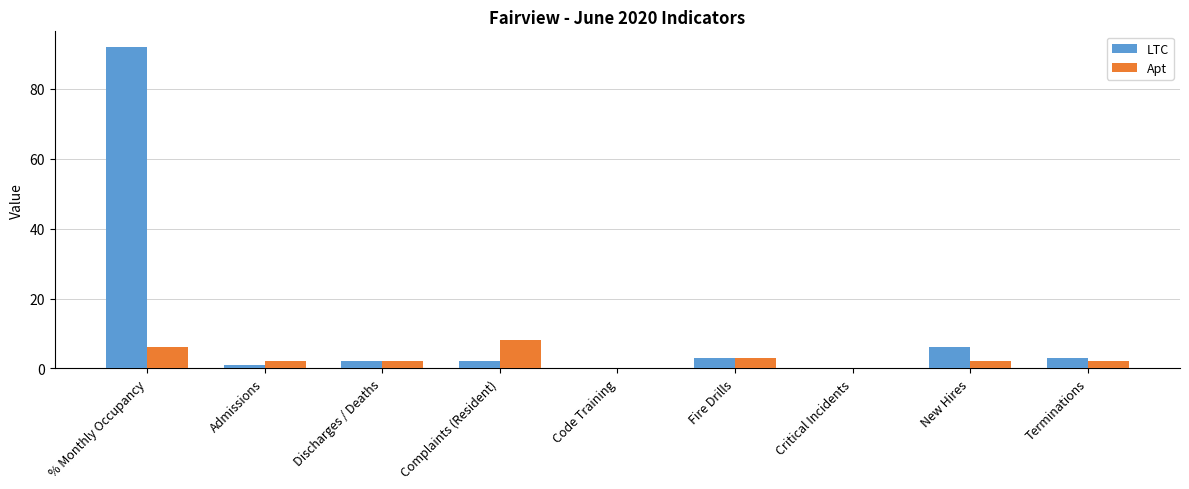

What is the greatest value displayed?

91.9